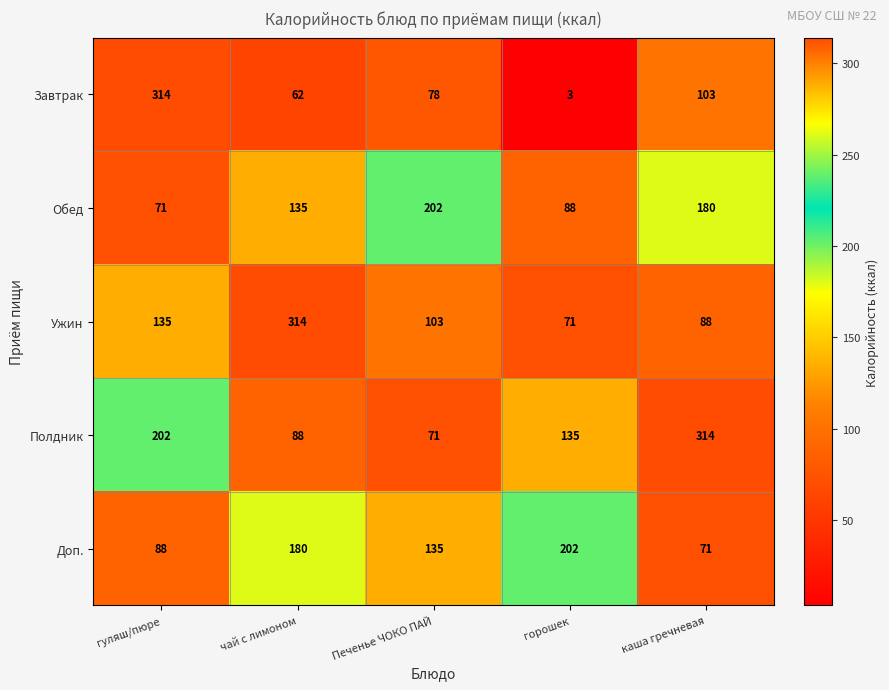

What is the smallest value displayed?

3